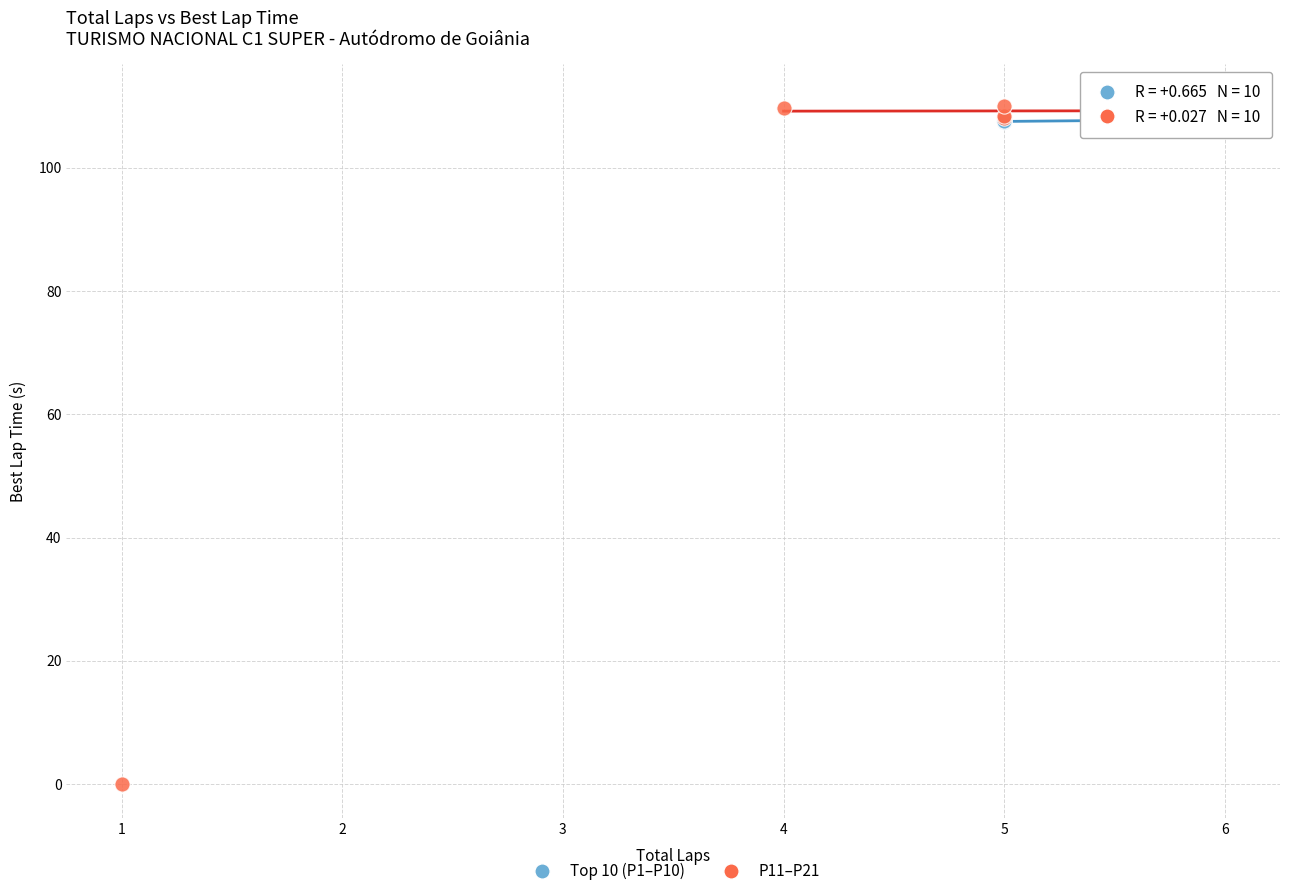

Which series contains the lowest Y value?

P11–P21